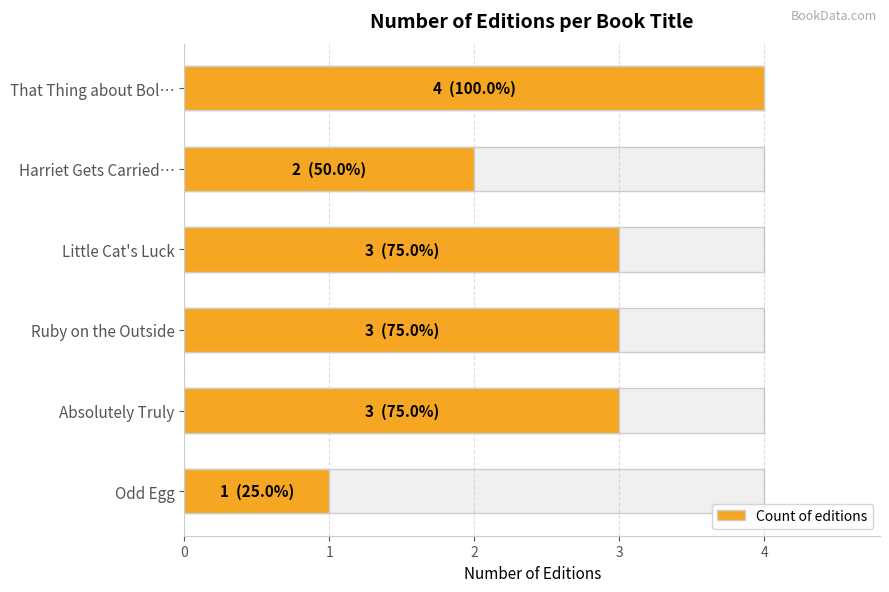

What is the sum of all values?

16